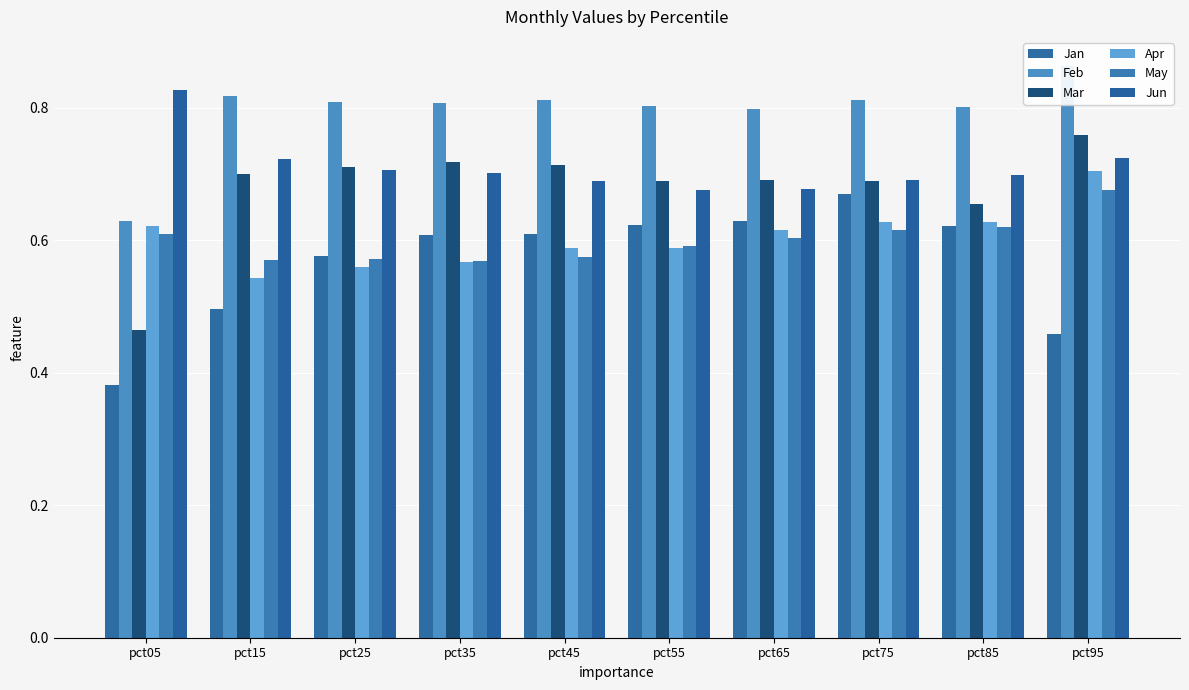

What is the value of the Mar bar at the 6th from the left?

0.7